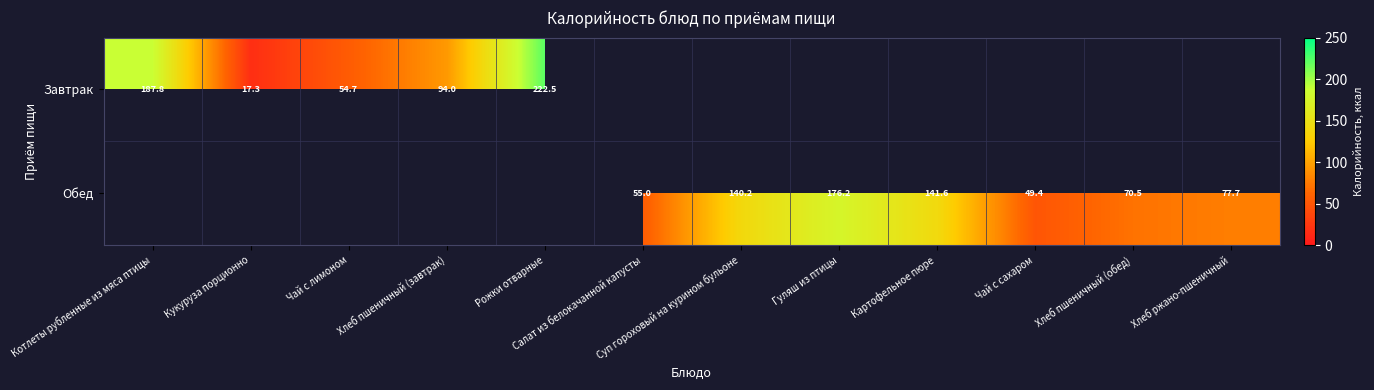

What is the difference between the Обед values at Картофельное пюре and Хлеб пшеничный (обед)?

71.1